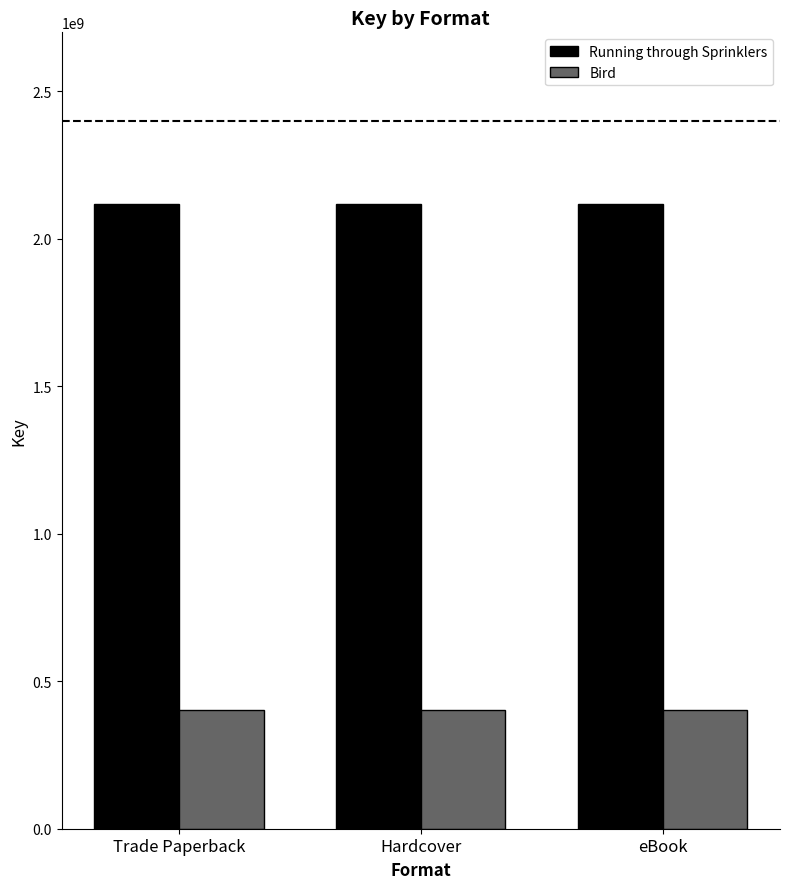

Reading left to right, what are all the values shown in this chart?

Running through Sprinklers: 2118082398	2118082398	2118082398
Bird: 401677455	401677455	401677455